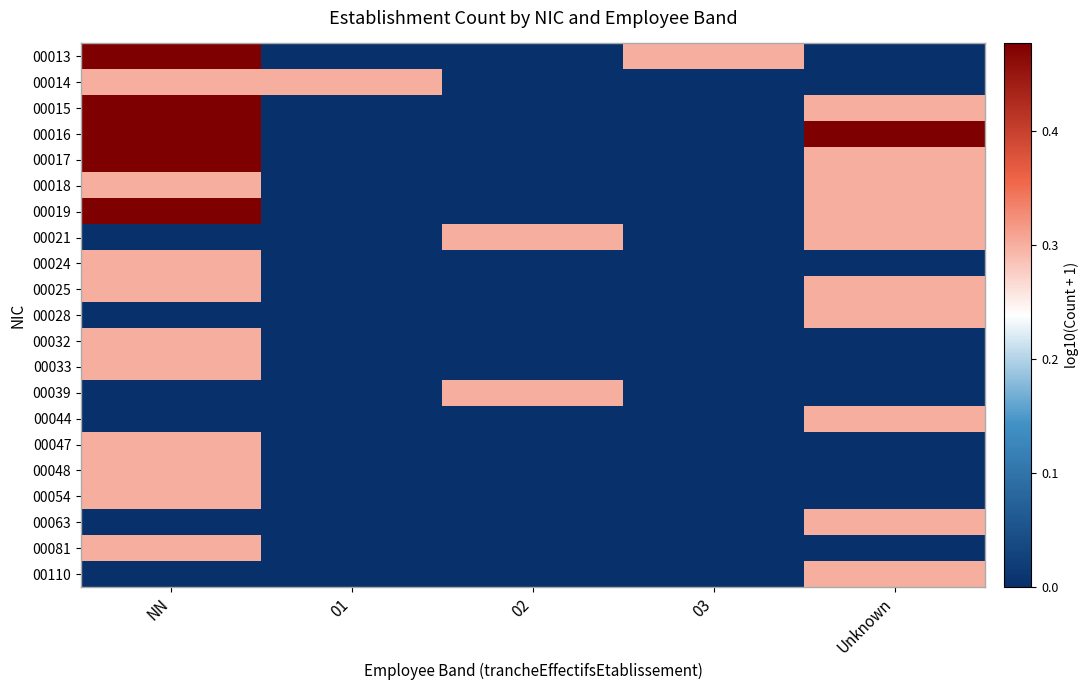

At 02, list the series in order from smallest to largest.

00013, 00014, 00015, 00016, 00017, 00018, 00019, 00024, 00025, 00028, 00032, 00033, 00044, 00047, 00048, 00054, 00063, 00081, 00110, 00021, 00039